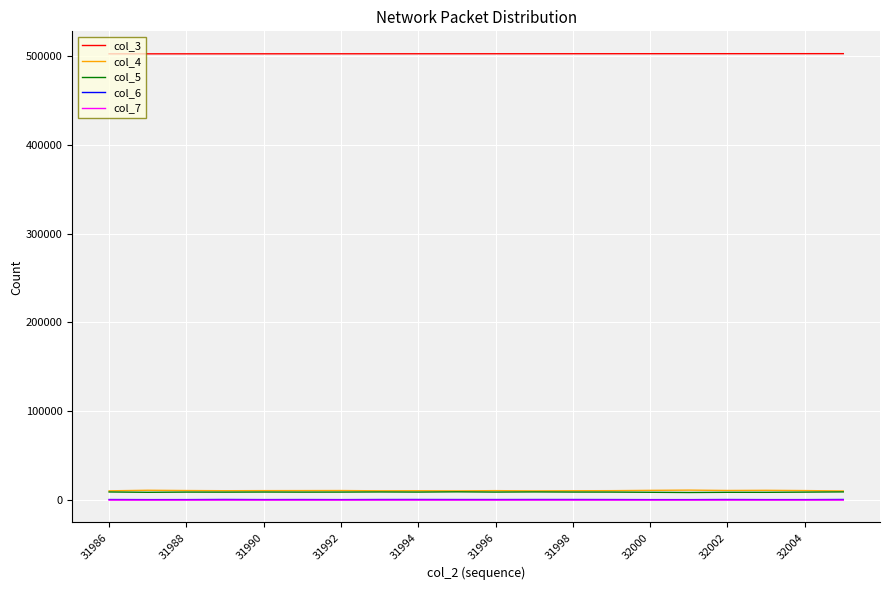

True or false: col_4 and col_6 cross at least once.

False